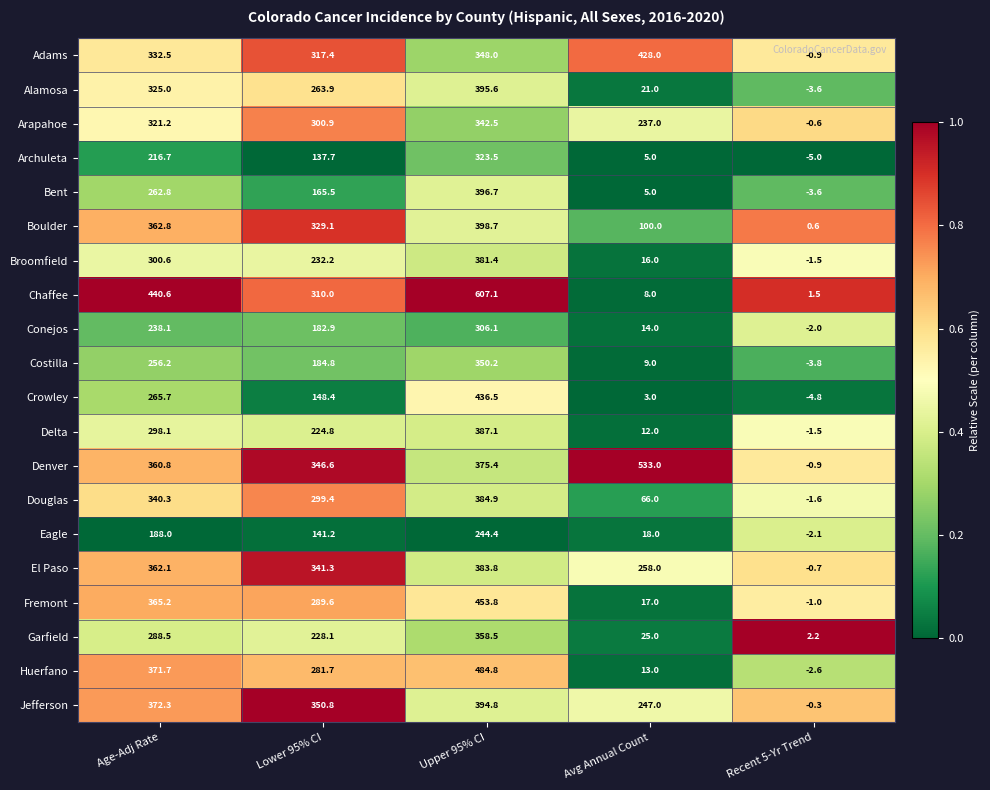

At which category does the chart reach its minimum across all series?

Recent 5-Yr Trend